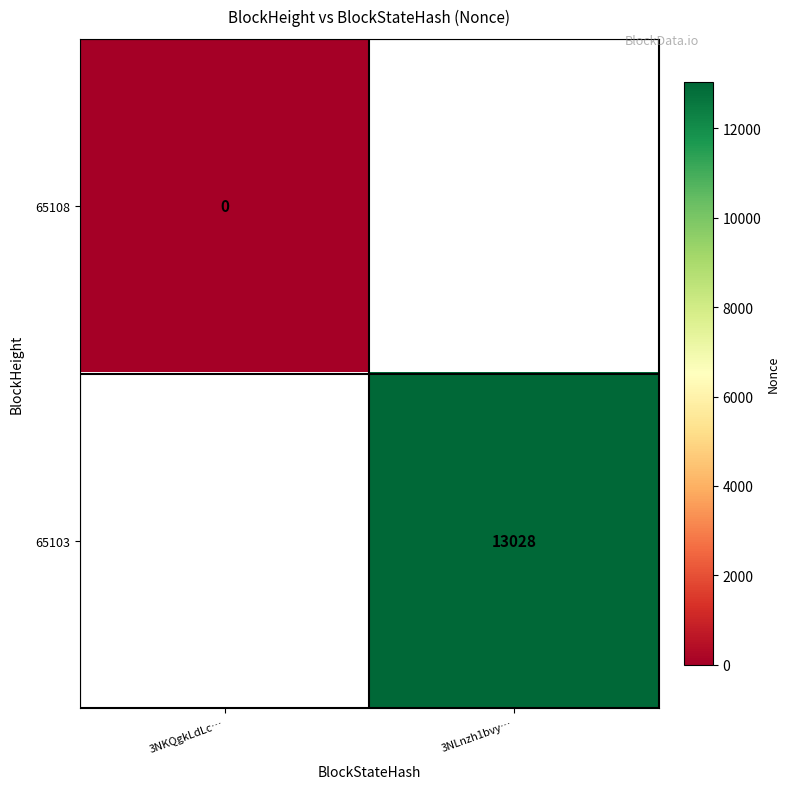

Is it true that 65103 equals 7630.9 at 3NLnzh1bvy…?

False